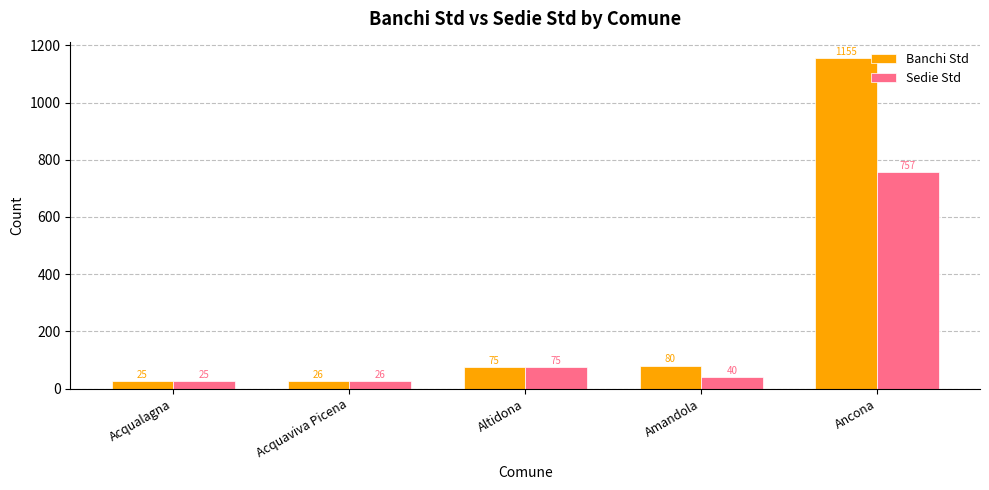

What is the average value of the Banchi Std series?

272